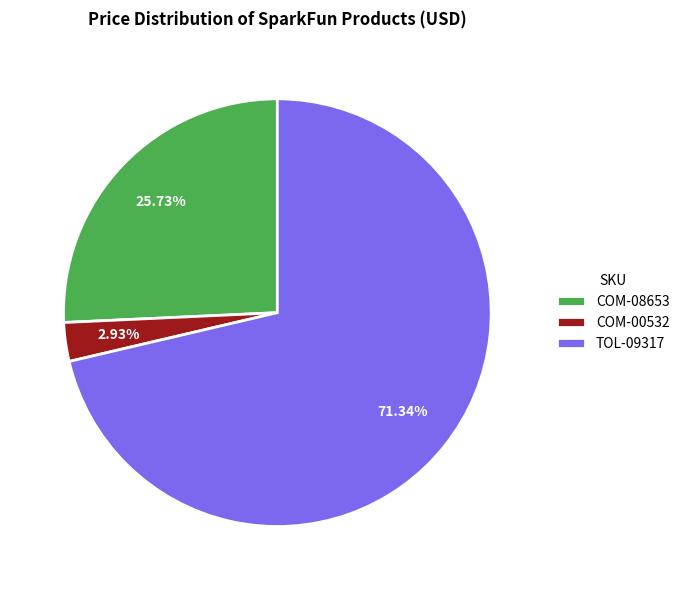

To the nearest percent, what is the average slice percentage?

33%